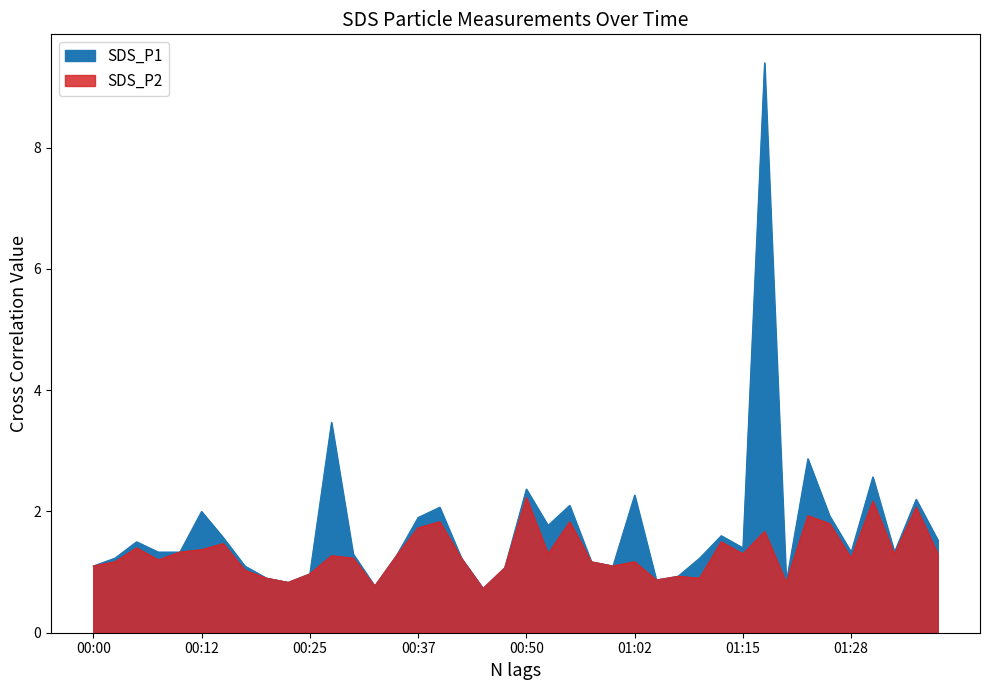

What is the approximate value of SDS_P2 at 00:22?

0.8